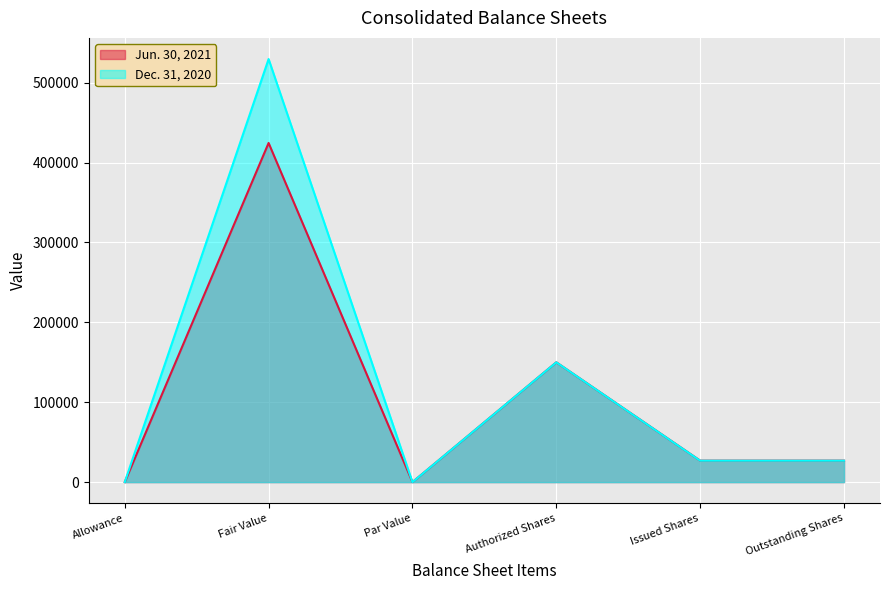

What is the total value across all series at Issued Shares?

53672